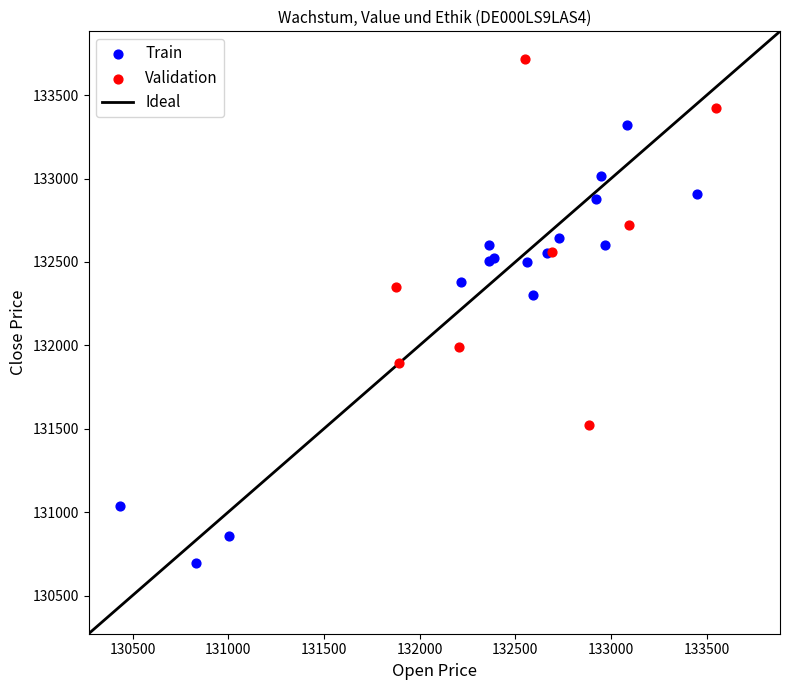

Which series has the largest Y range (max minus min)?

Train